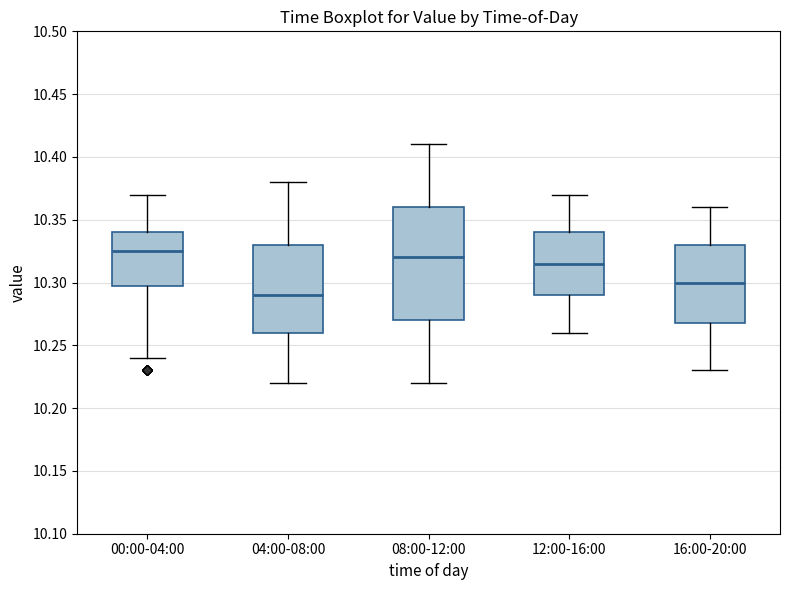

Reading left to right, read every box against the y-axis: the position of its median line, the range the box covers, and the ends of its whiskers. The values are not printed on the chart, so give them approximately, as read against the axis.

00:00-04:00: median 10.325, box 10.300 to 10.340, whiskers 10.240 to 10.370
04:00-08:00: median 10.290, box 10.260 to 10.330, whiskers 10.220 to 10.380
08:00-12:00: median 10.320, box 10.270 to 10.360, whiskers 10.220 to 10.410
12:00-16:00: median 10.315, box 10.290 to 10.340, whiskers 10.260 to 10.370
16:00-20:00: median 10.300, box 10.270 to 10.330, whiskers 10.230 to 10.360